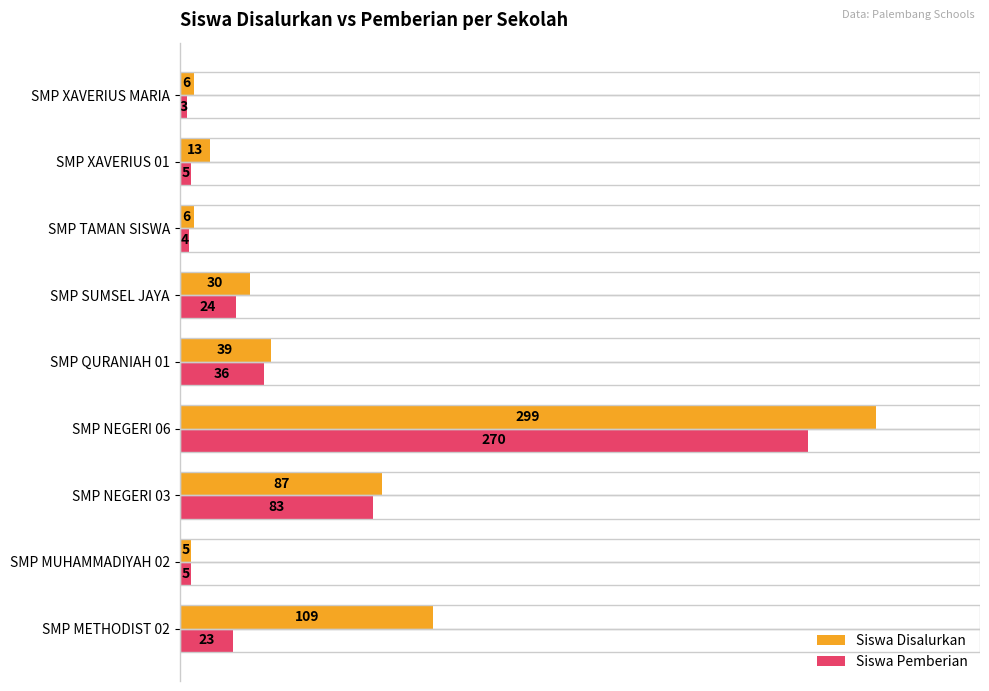

What is the sum of all Siswa Pemberian values?

453